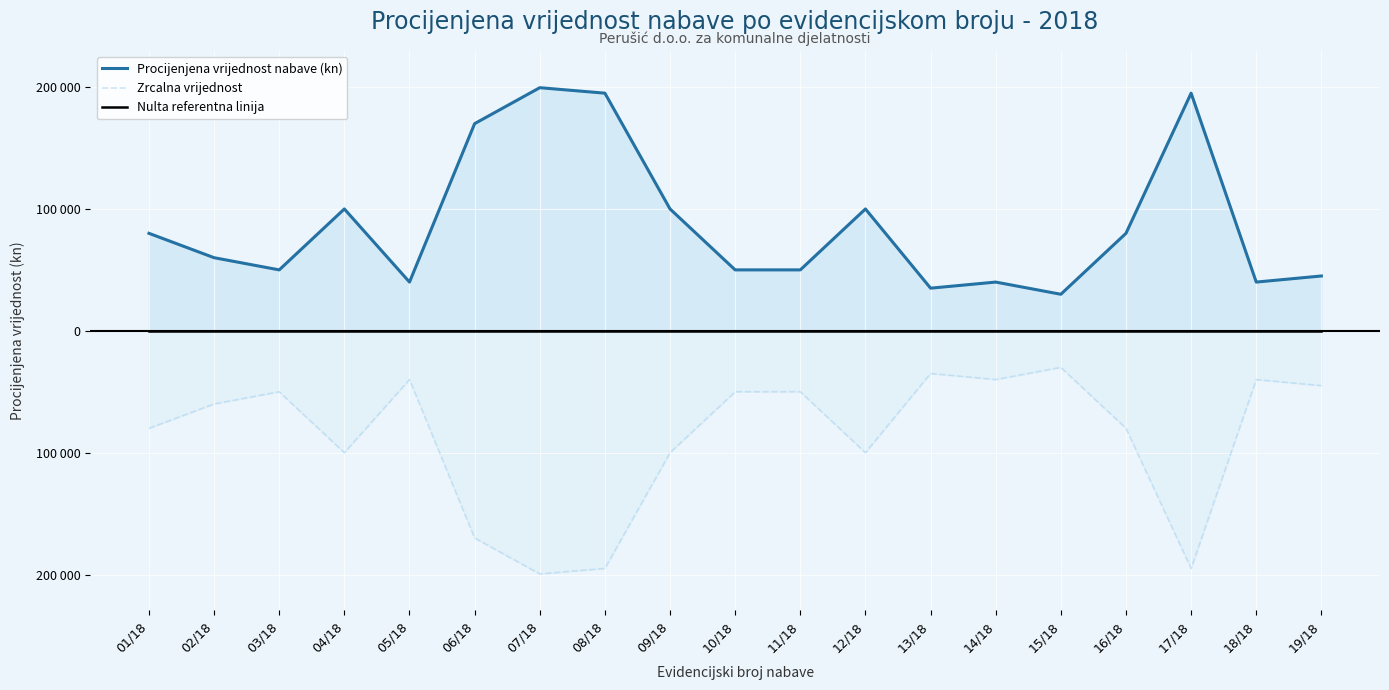

Where is Zrcalna vrijednost nearest to the value -114750?

04/18